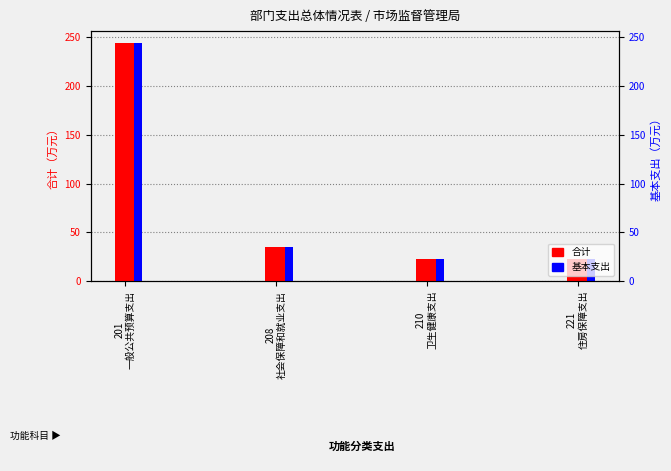

Which series changed the most between 208
社会保障和就业支出 and 210
卫生健康支出?

合计